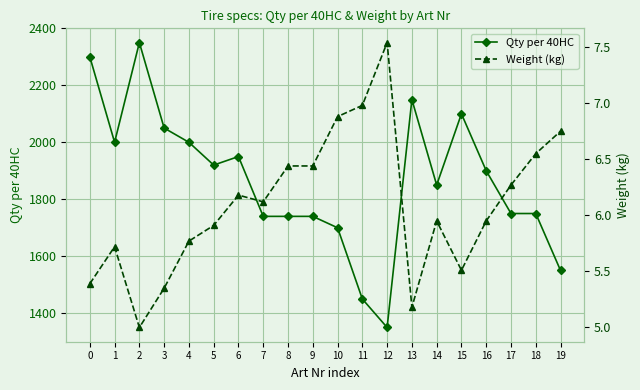

The Qty per 40HC series shows 2756.9 at 17. True or false?

False